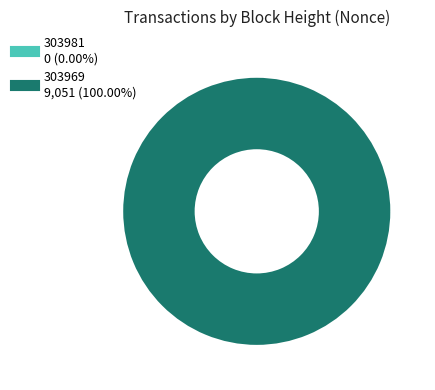

Which slice is the largest?

303969